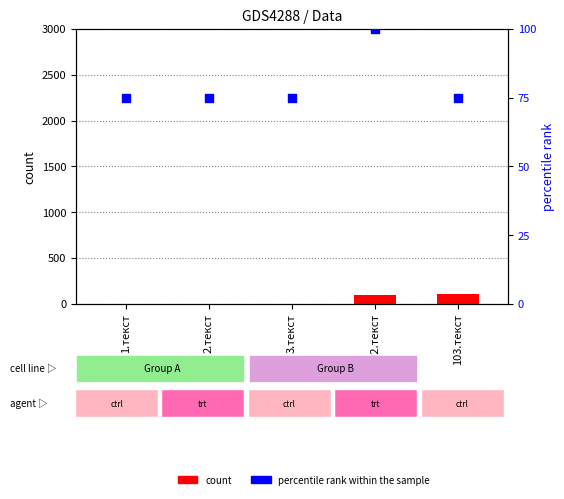

Which series has the largest Y range (max minus min)?

count